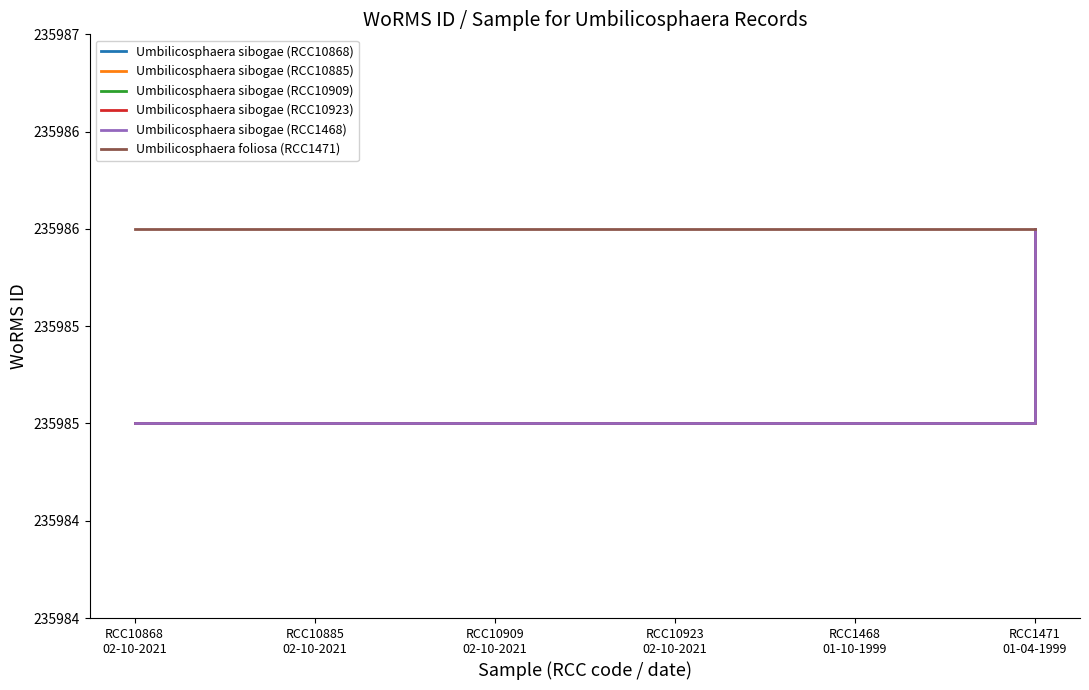

What is the smallest value displayed?

235985